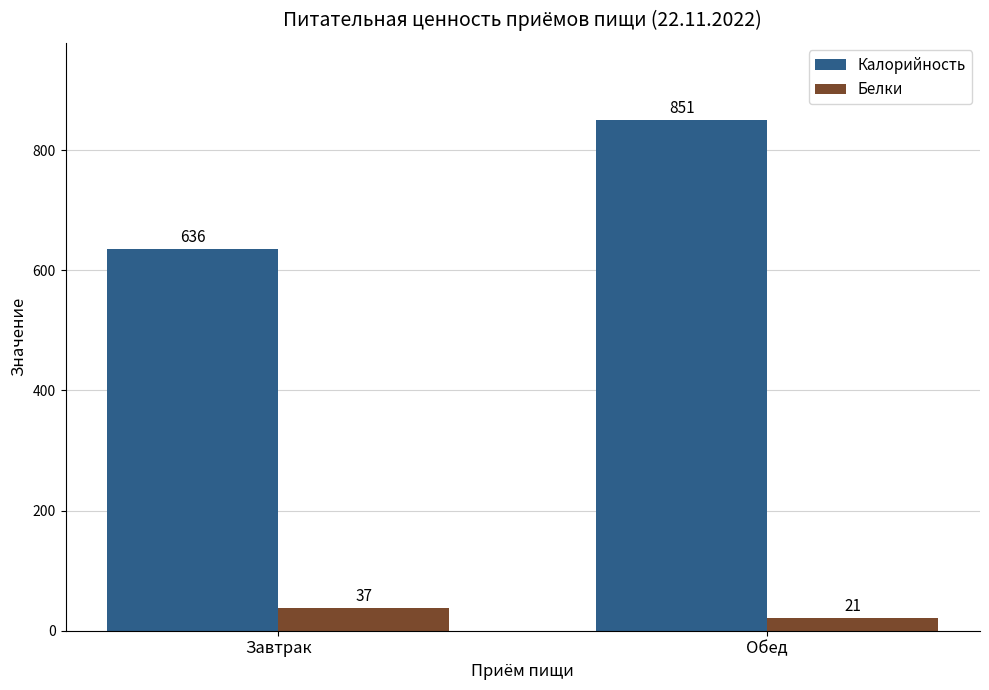

Is the value of Калорийность at Обед greater than the value of Белки at Завтрак?

Yes